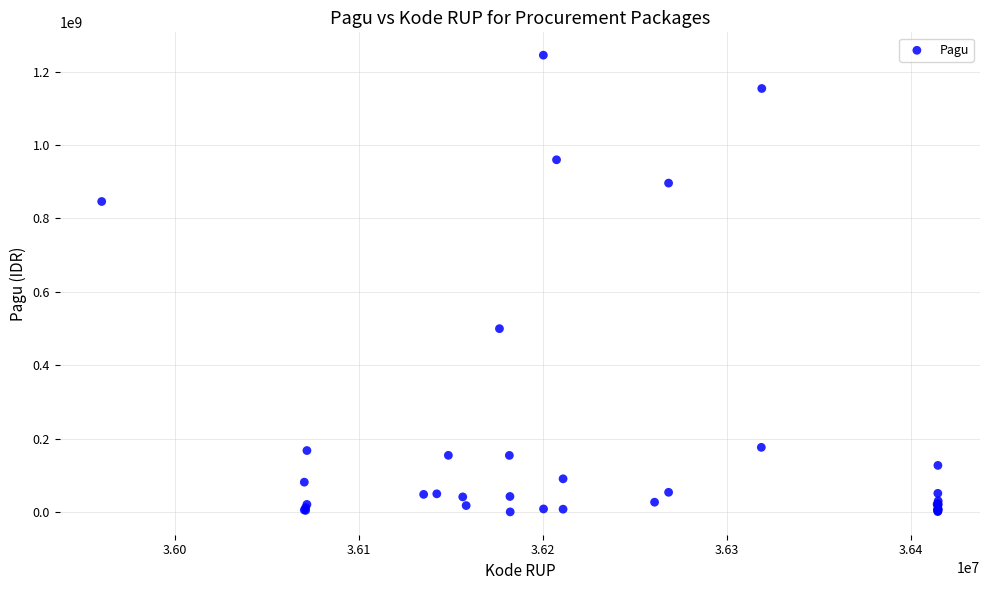

What Y value in the scatter plot is closest to 622840000?

499932000